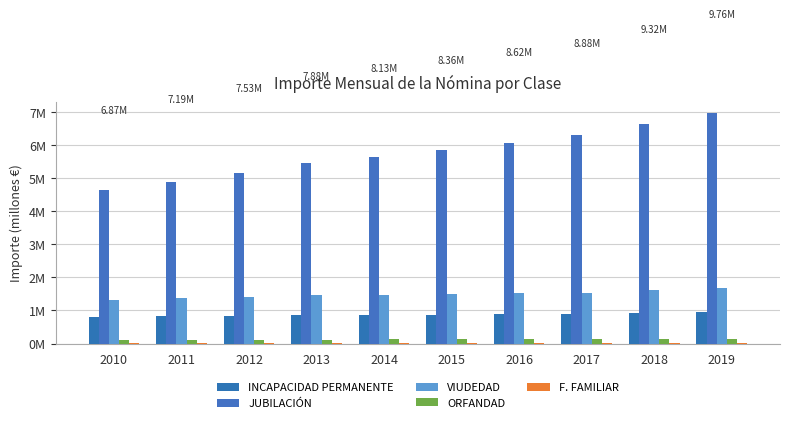

Are the bars horizontal?

No